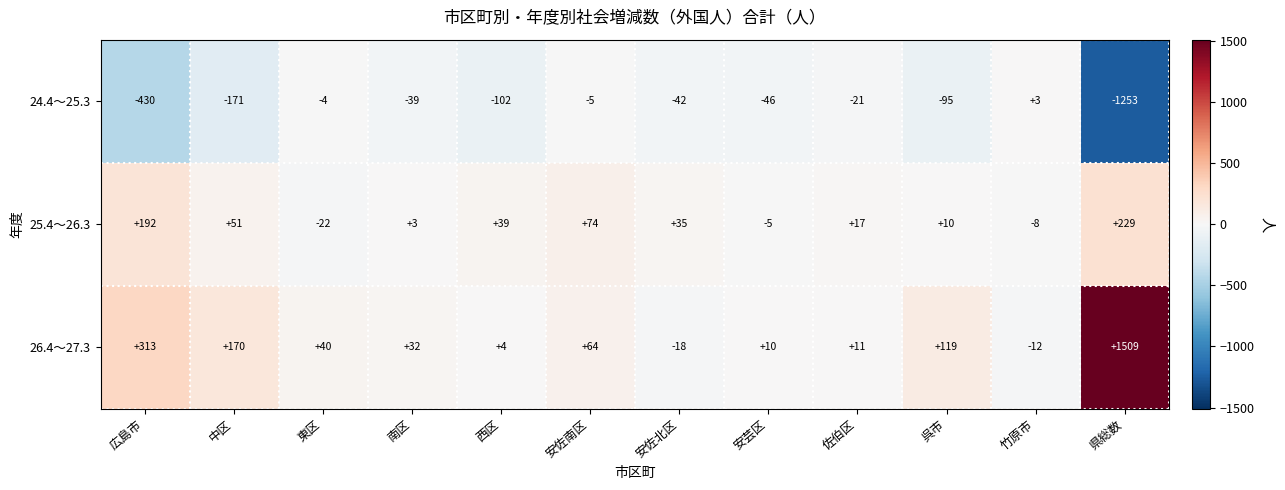

List the series in order of their overall mean, lowest first.

24.4～25.3, 25.4～26.3, 26.4～27.3